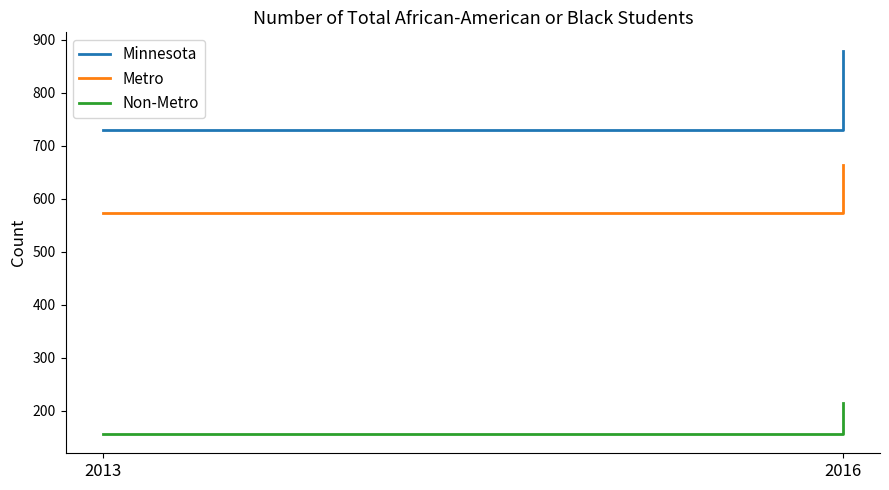

What is the total value across all series at 2016?

1756